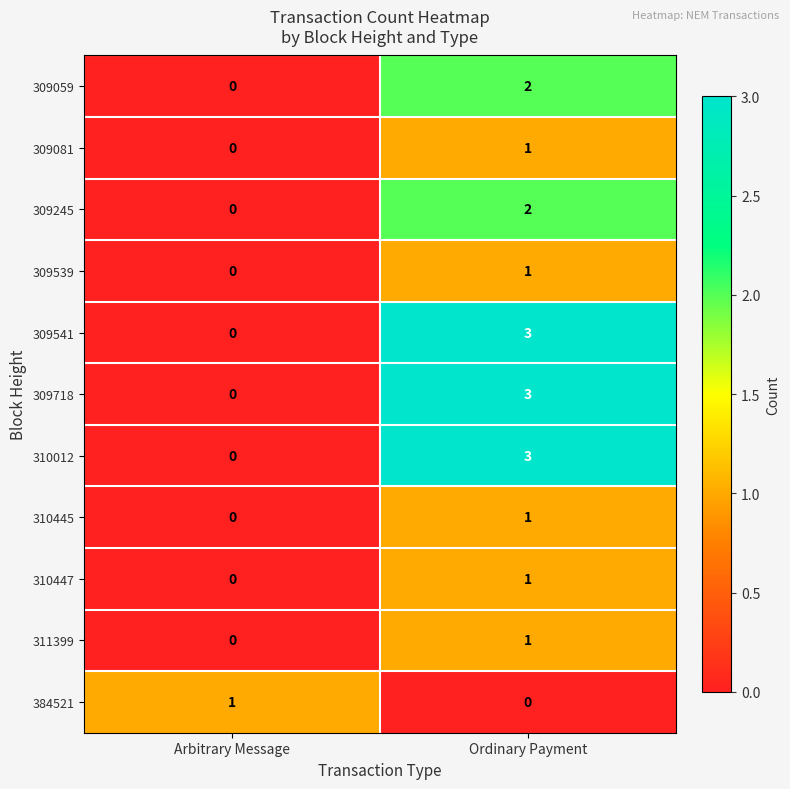

What is the spread (max minus min) of values at Arbitrary Message?

1